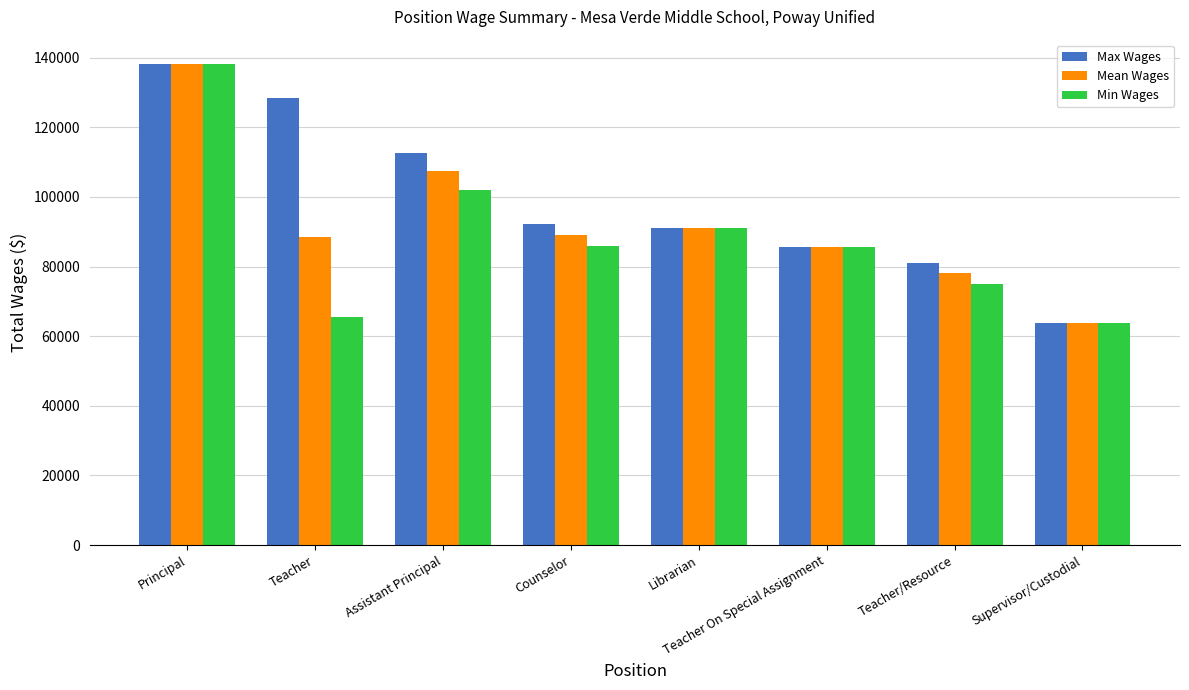

How many bars are there in each group?

3